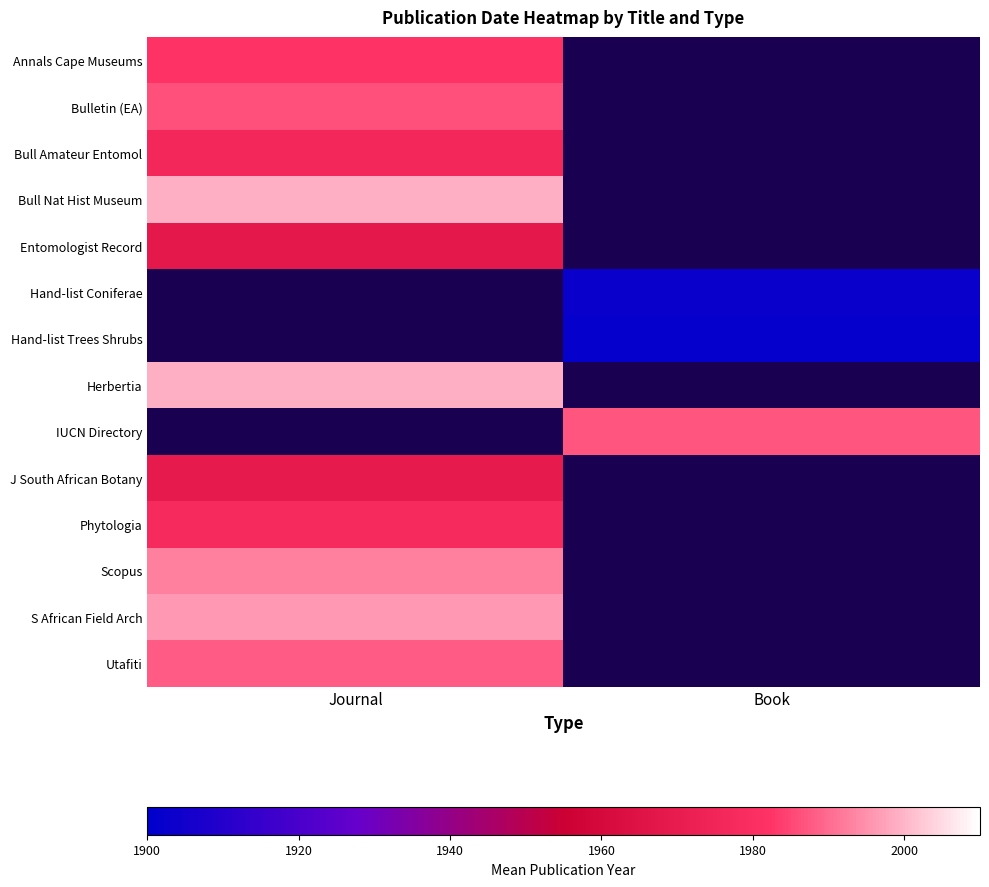

What is the minimum value for Entomologist Record?

1968.0